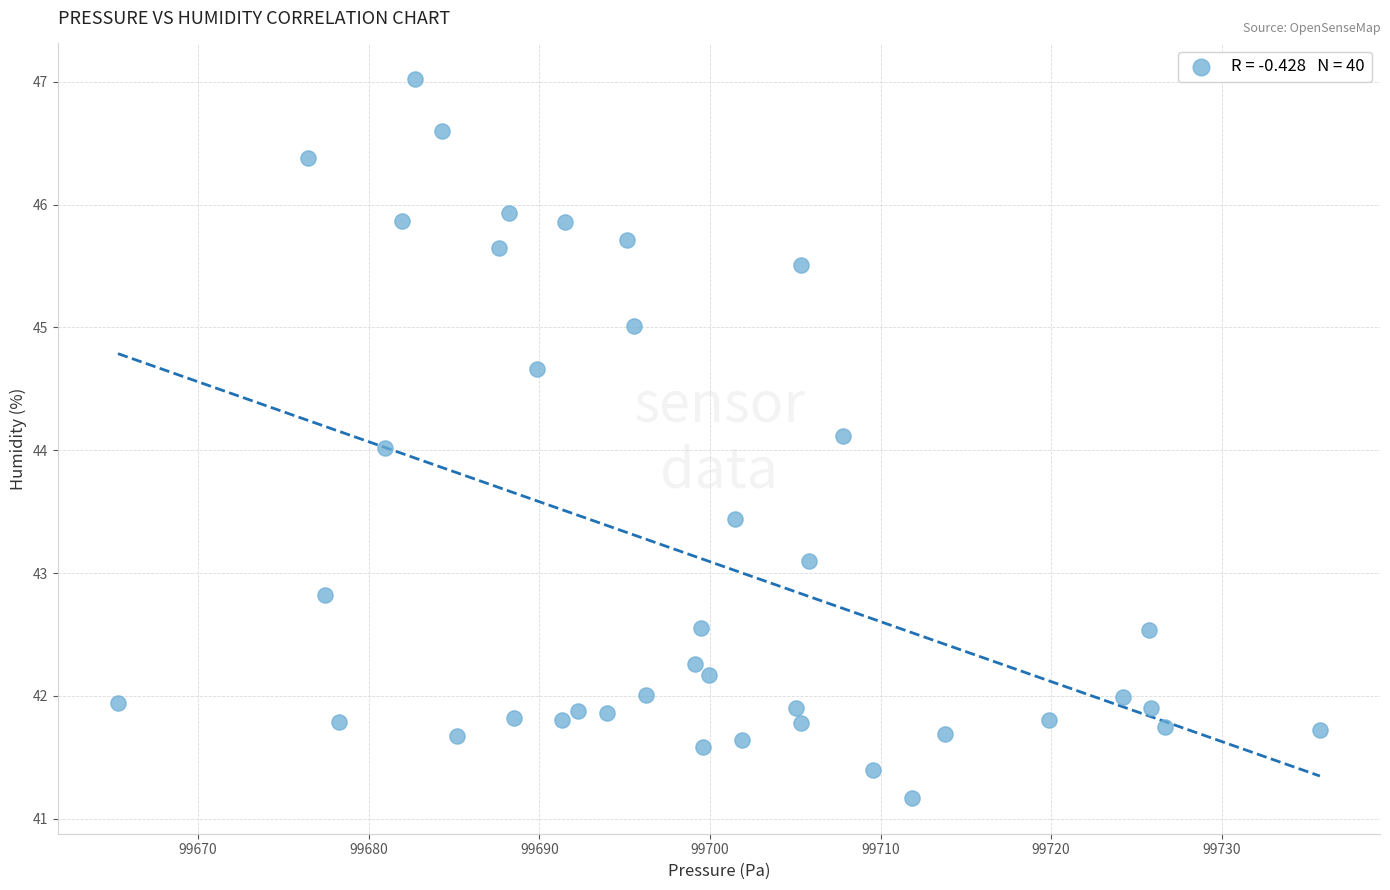

What is the range of X values (max minus min)?

70.4